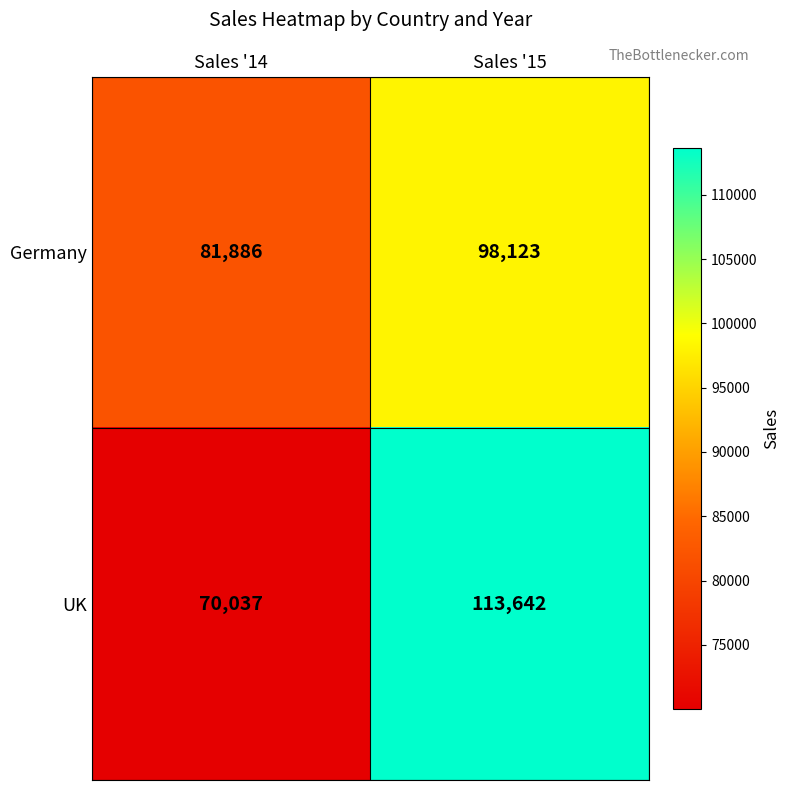

Reading left to right, what are all the values shown in this chart?

Germany: Sales '14=81886	Sales '15=98123
UK: Sales '14=70037	Sales '15=113642